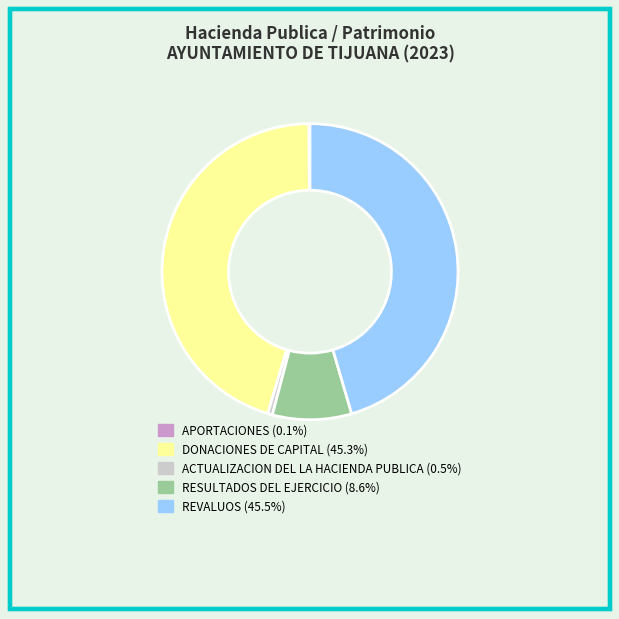

Is the sum of DONACIONES DE CAPITAL and REVALUOS greater than half?

Yes